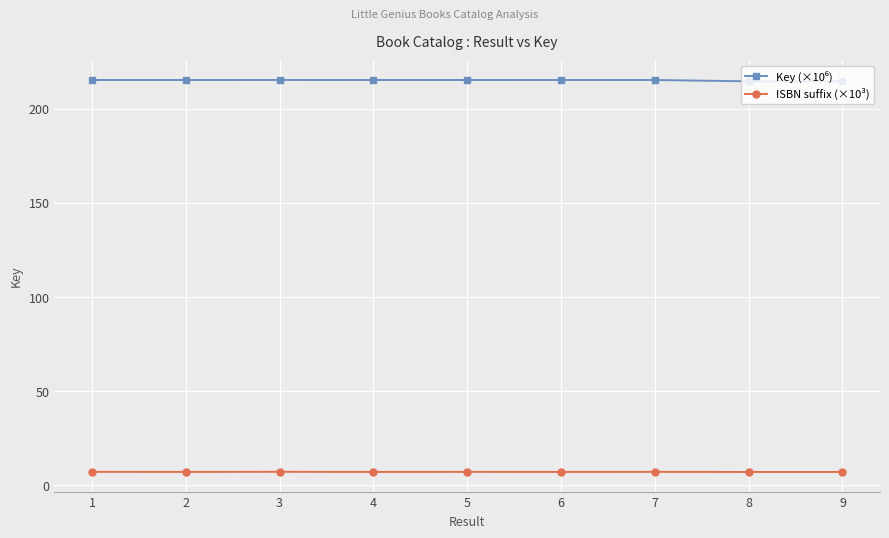

At how many categories does at least one series exceed 30?

9